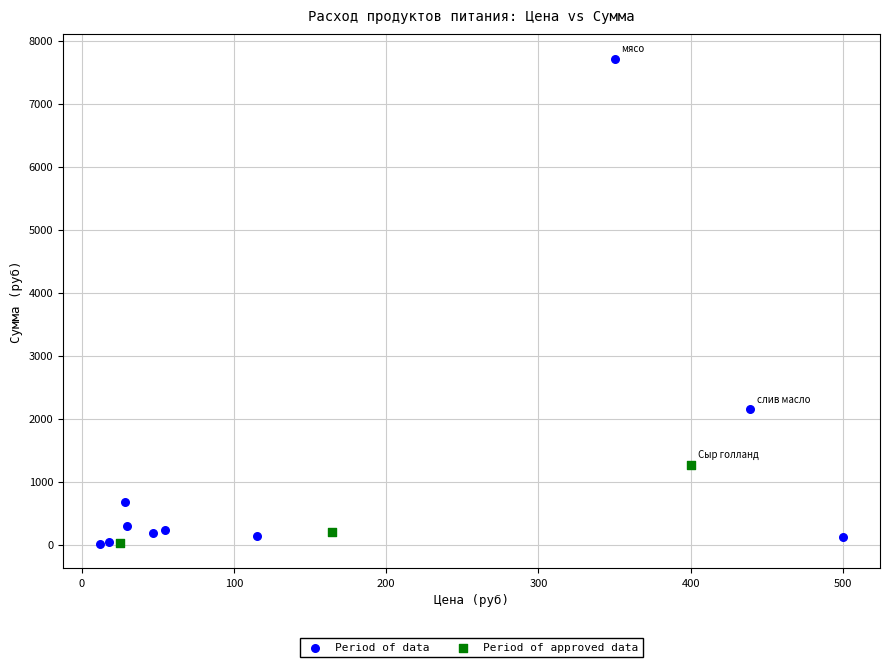

Which series reaches the maximum Y coordinate?

Period of data